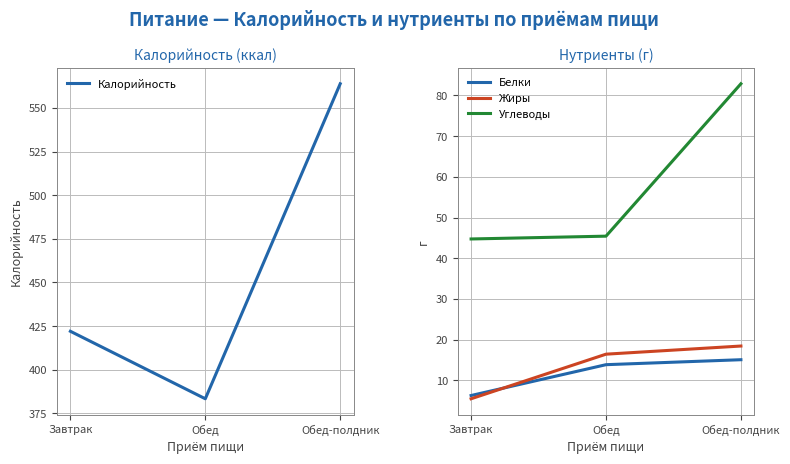

What is the difference between the Калорийность values at Завтрак and Обед-полдник?

141.9